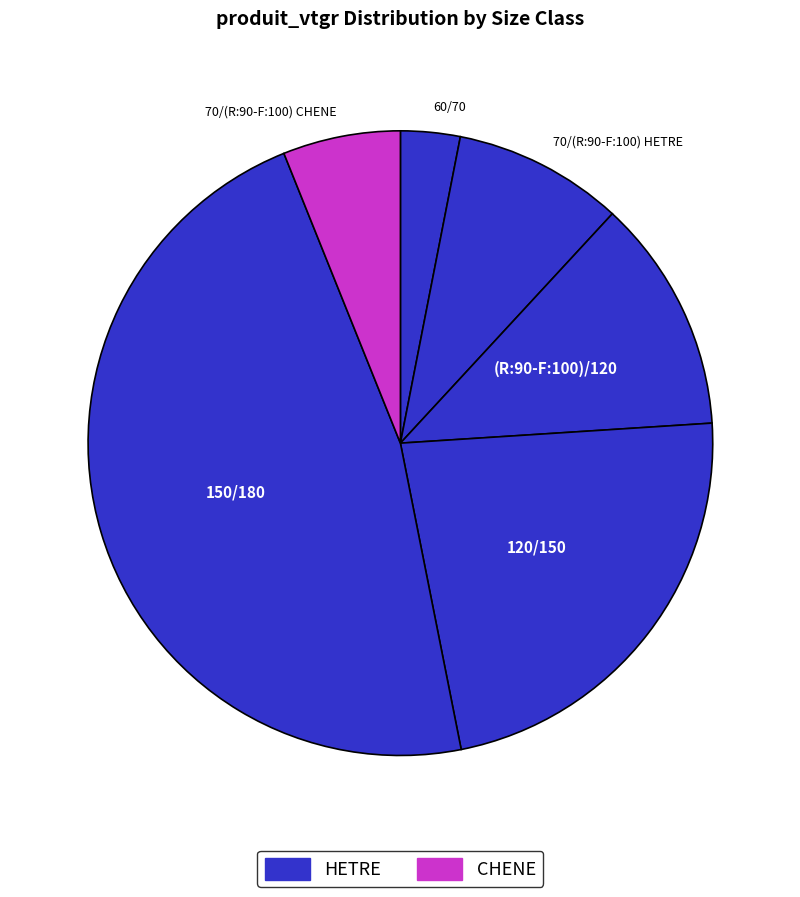

How many segments does this pie chart have?

6